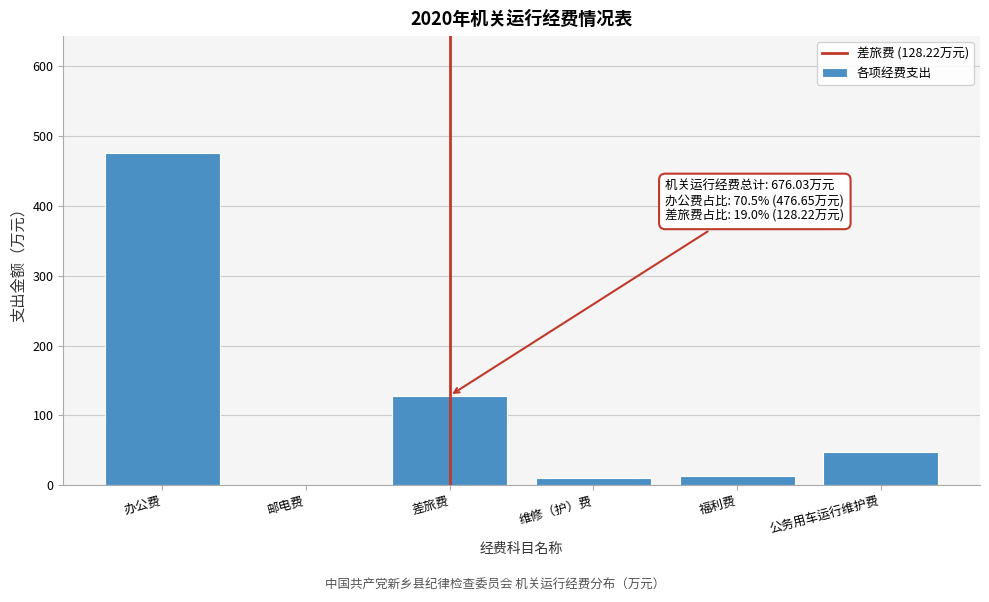

At which category does the chart reach its peak across all series?

办公费